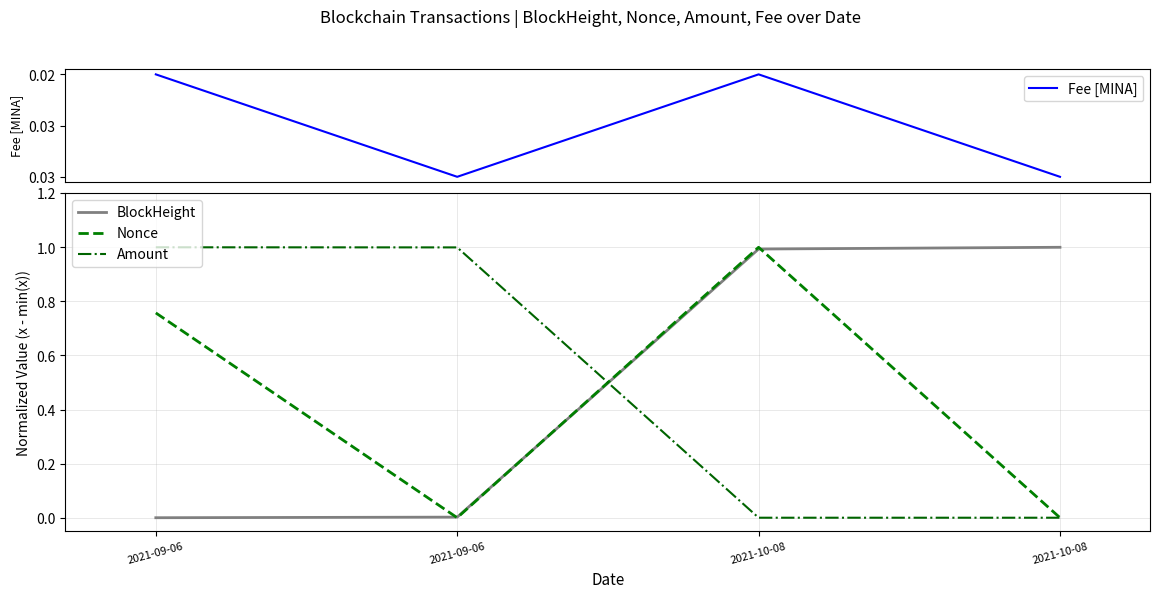

What is the difference between the second highest and second lowest values in the BlockHeight series?

1.0